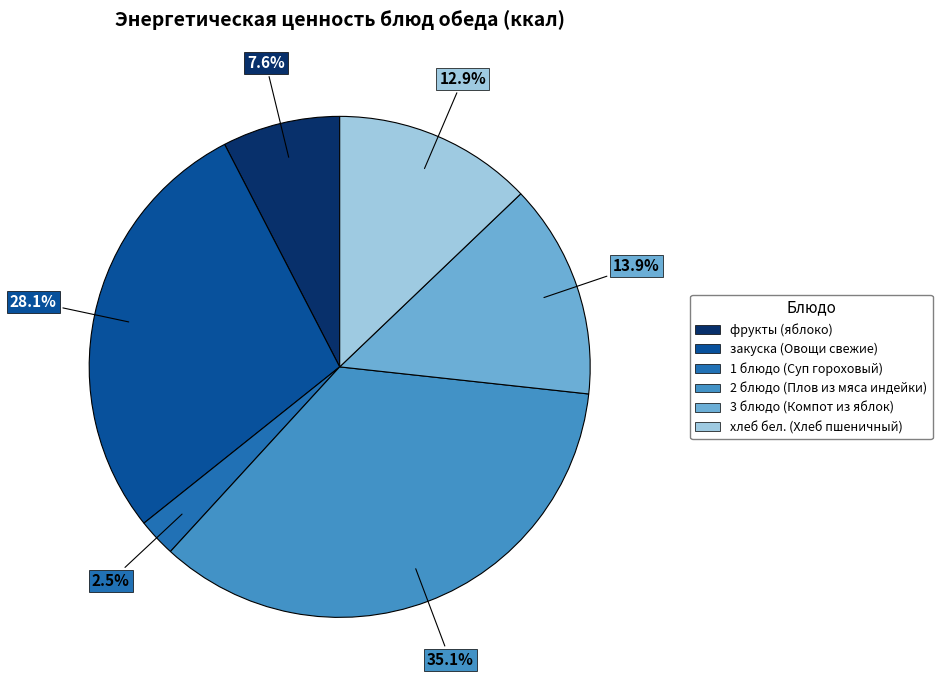

Is there a majority slice in this chart?

No